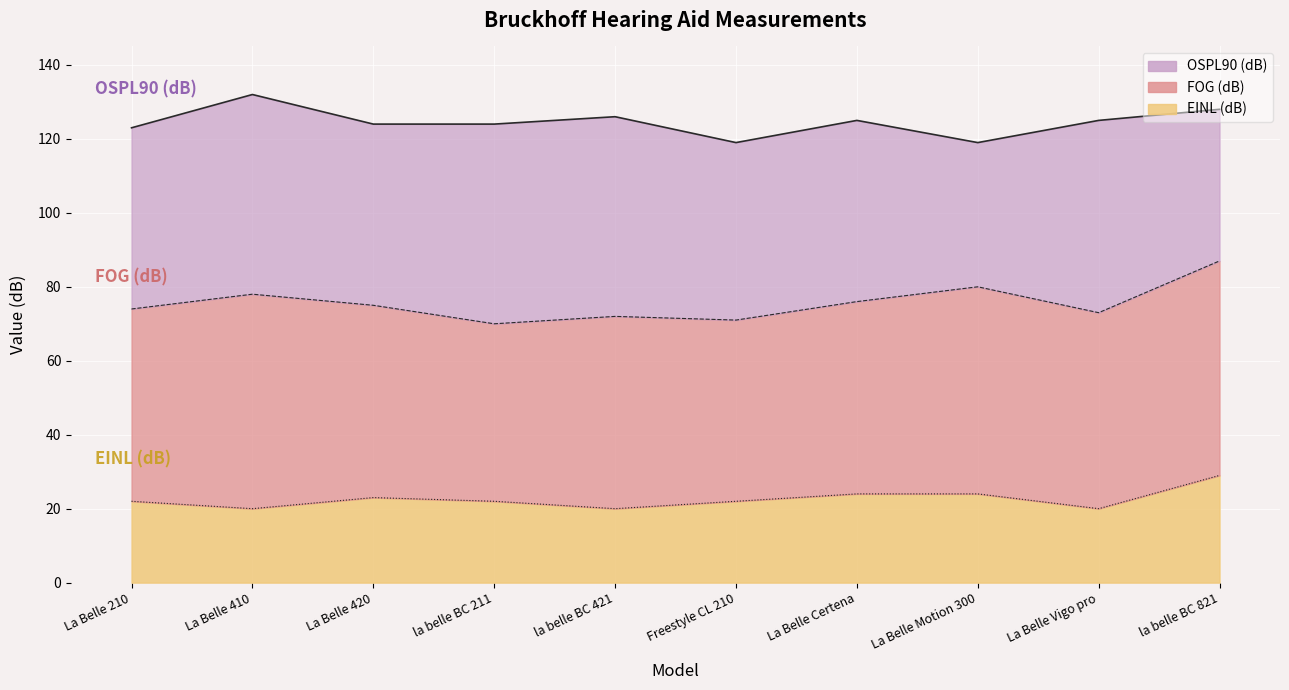

How many data points in OSPL90 (dB) are less than 125?

5